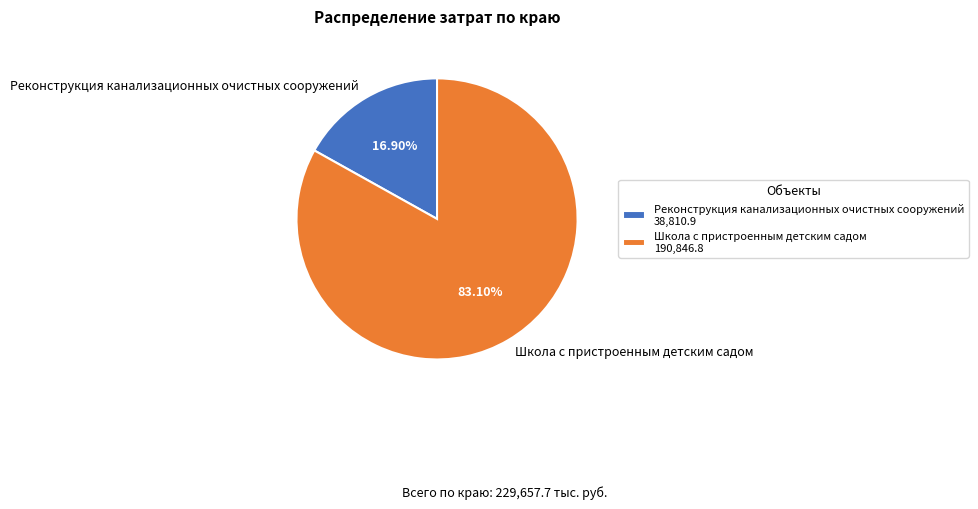

Which category has the biggest portion of the pie?

Школа с пристроенным детским садом